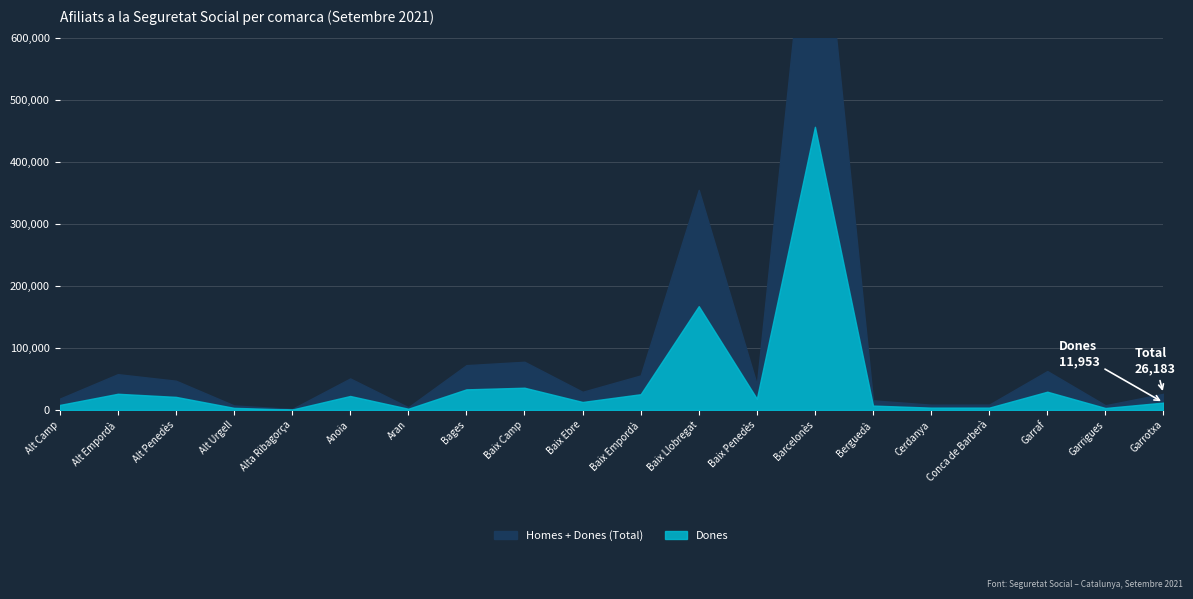

True or false: Homes and Dones intersect in this chart.

False